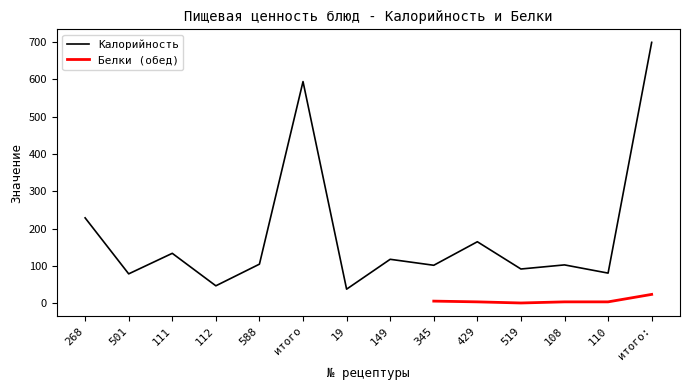

At which label is Калорийность closest to 368?

268